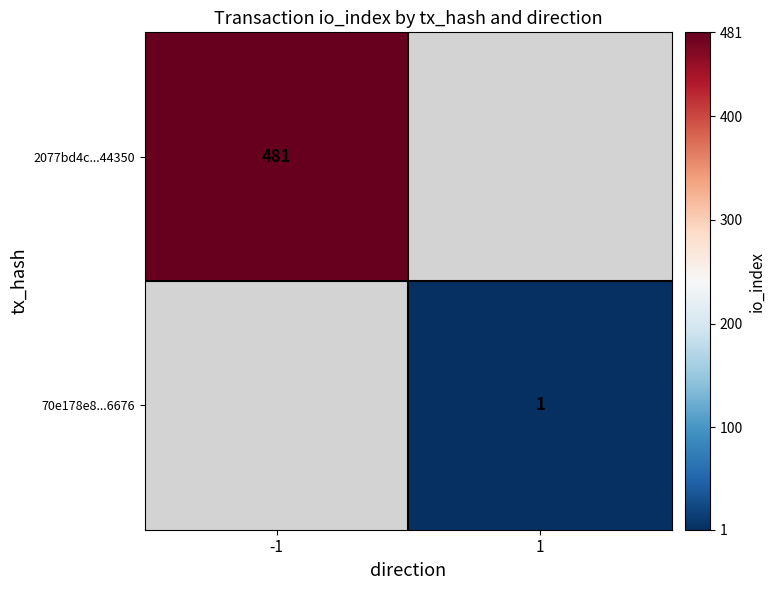

The value of 70e178e8...6676 at 1 is 2. True or false?

False